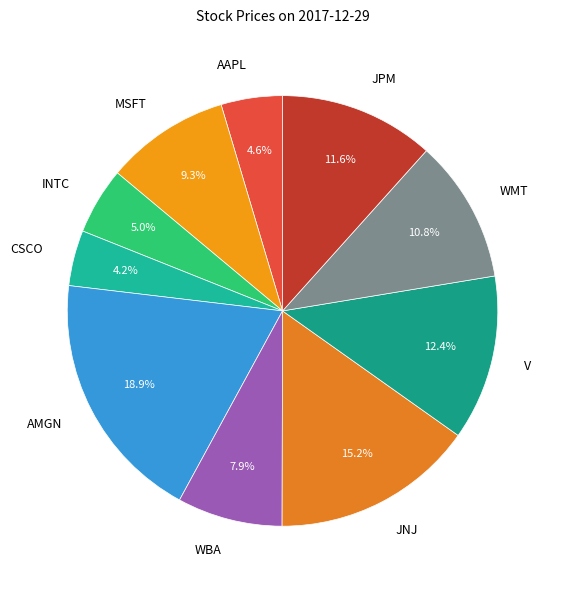

How many segments does this pie chart have?

10